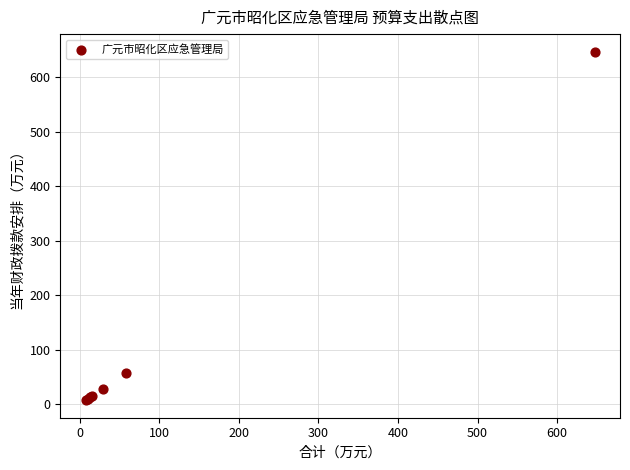

What Y value in the scatter plot is closest to 327?

57.8